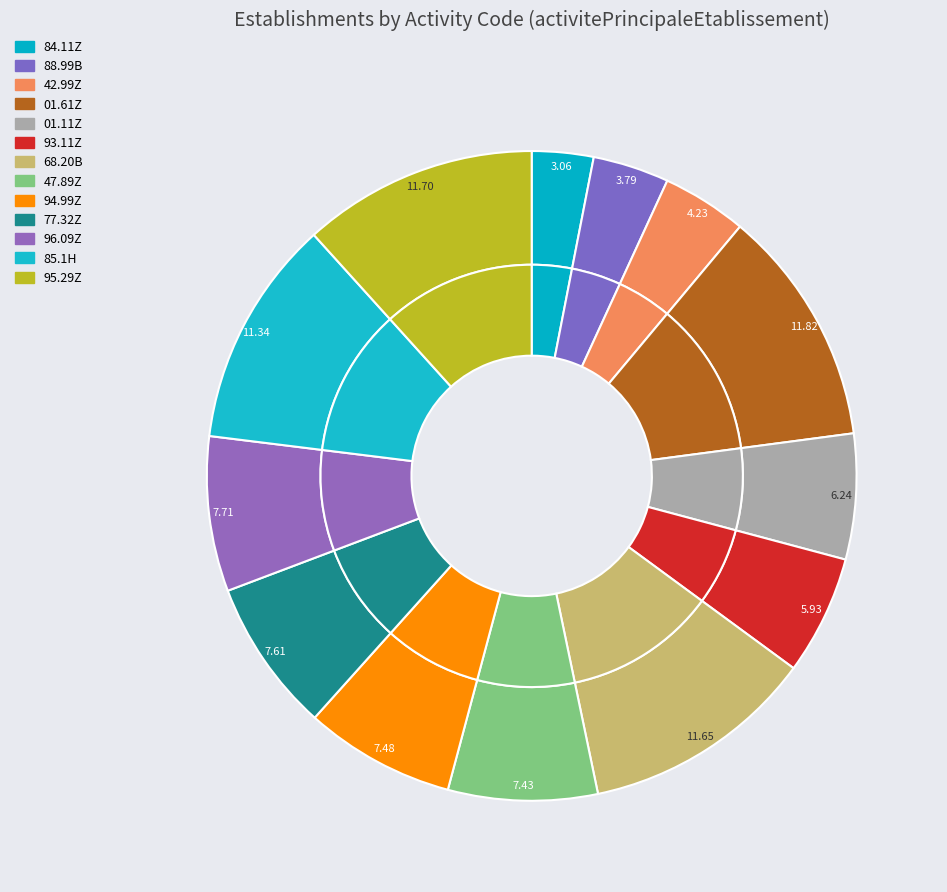

What is the ratio of the value at 68.20B to the value at 84.11Z?

3.8